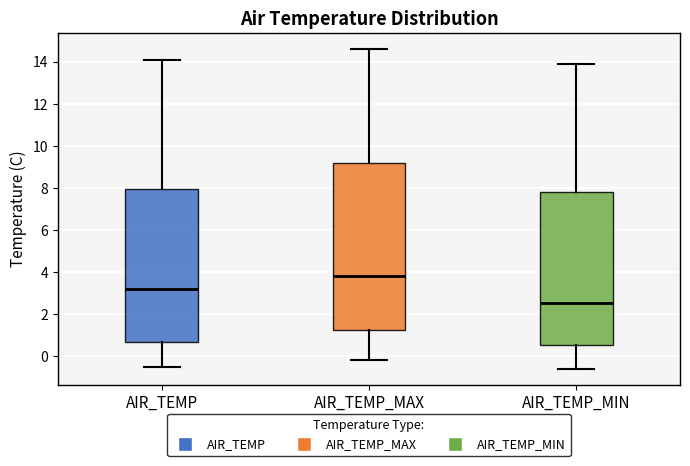

Reading left to right, read every box against the y-axis: the position of its median line, the range the box covers, and the ends of its whiskers. The values are not printed on the chart, so give them approximately, as read against the axis.

AIR_TEMP: median 3.2, box 0.8 to 8.0, whiskers -0.4 to 14.2
AIR_TEMP_MAX: median 3.8, box 1.2 to 9.2, whiskers -0.2 to 14.6
AIR_TEMP_MIN: median 2.6, box 0.6 to 7.8, whiskers -0.6 to 14.0